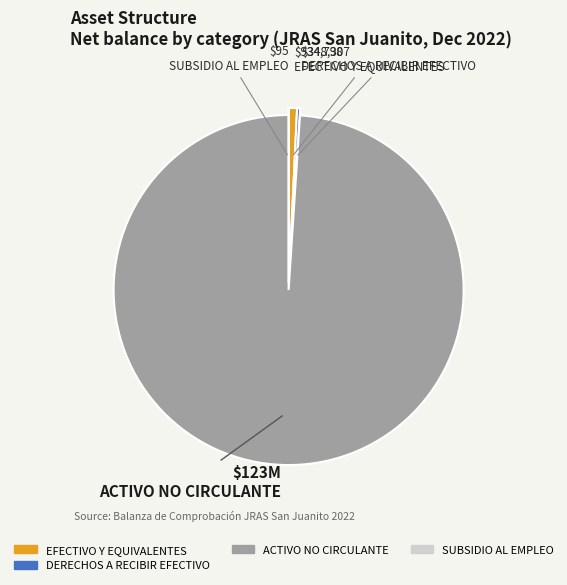

Is there any slice that represents more than half of the pie?

Yes